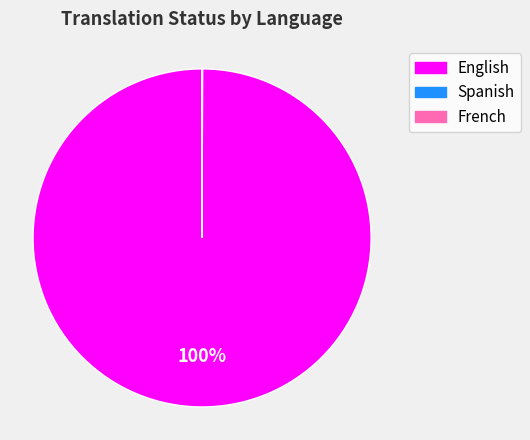

Which category has the biggest portion of the pie?

English